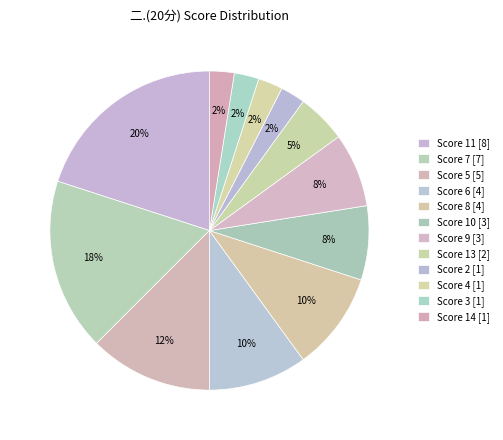

How many slices are in this pie chart?

12